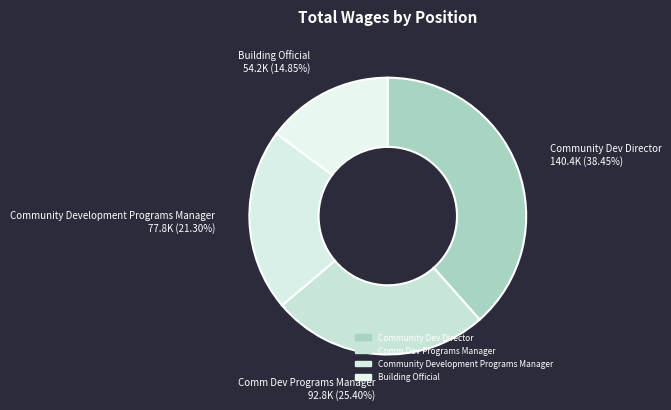

Which slice is the smallest?

Building Official